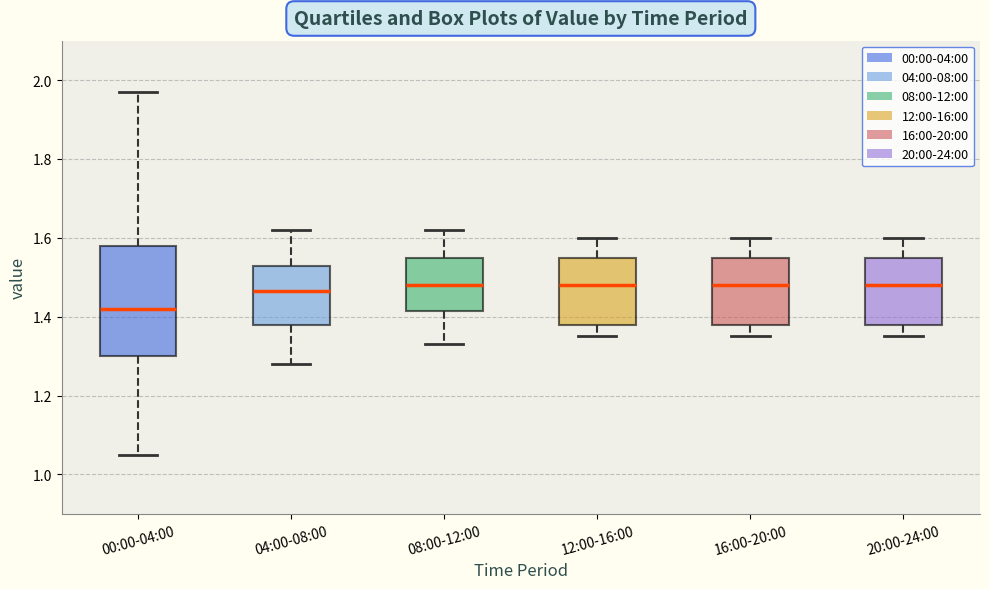

Where does the upper whisker of the box for 16:00-20:00 end on the y-axis? The values are not printed on the chart, so give them approximately, as read against the axis.

1.60